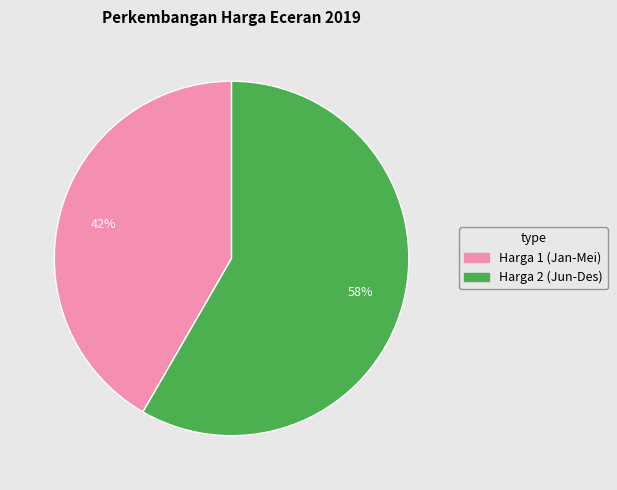

To the nearest percent, what is the average slice percentage?

50%